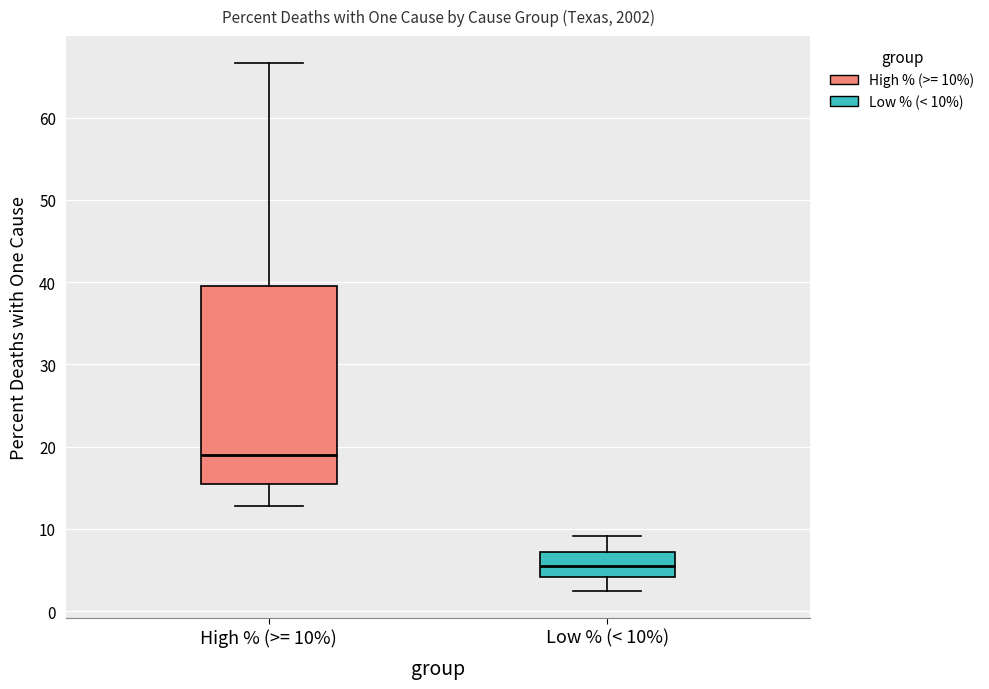

Reading left to right, read every box against the y-axis: the position of its median line, the range the box covers, and the ends of its whiskers. The values are not printed on the chart, so give them approximately, as read against the axis.

High % (>= 10%): median 19, box 15 to 40, whiskers 13 to 67
Low % (< 10%): median 6, box 4 to 7, whiskers 2 to 9